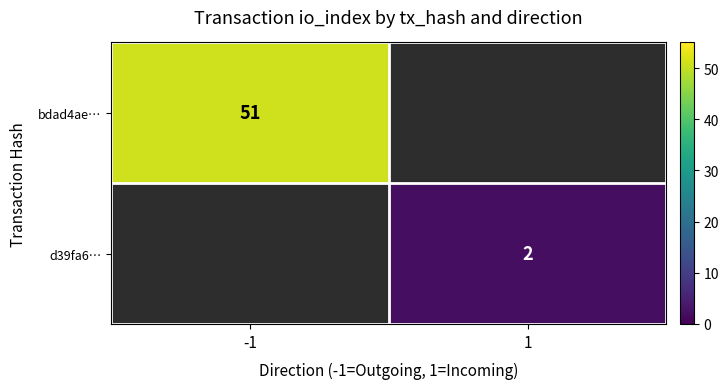

What is the maximum value shown in the chart?

51.0